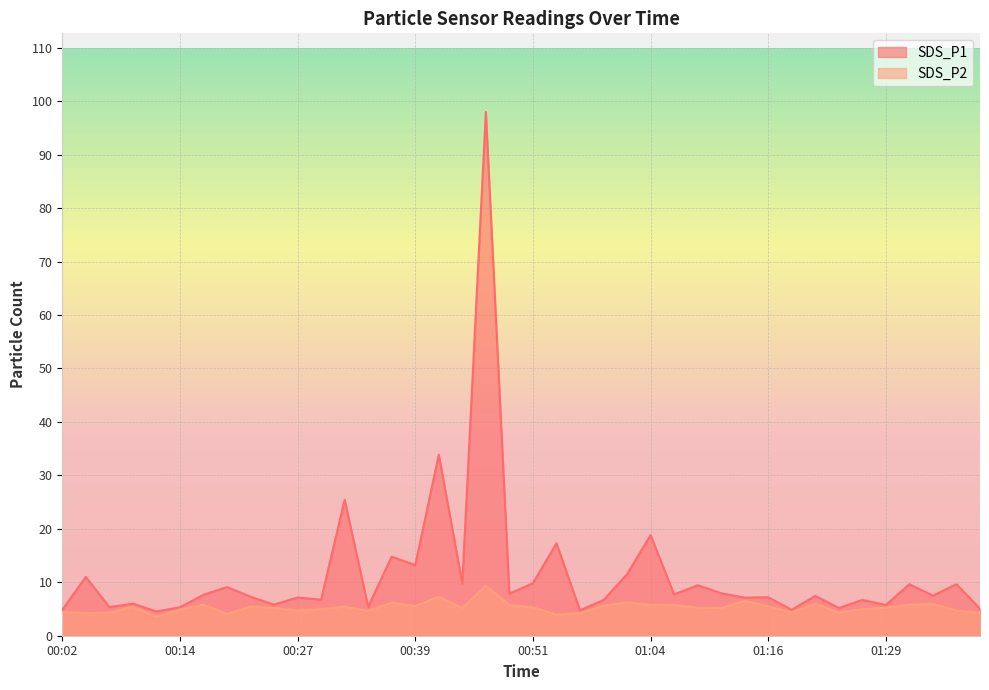

What is the minimum value shown in the chart?

3.5